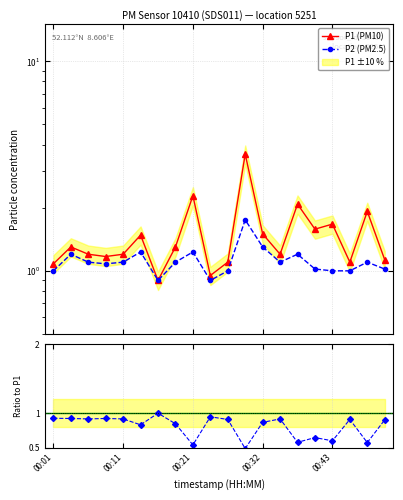

What is the difference between the maximum and minimum values in the P2 / P1 series?

0.5